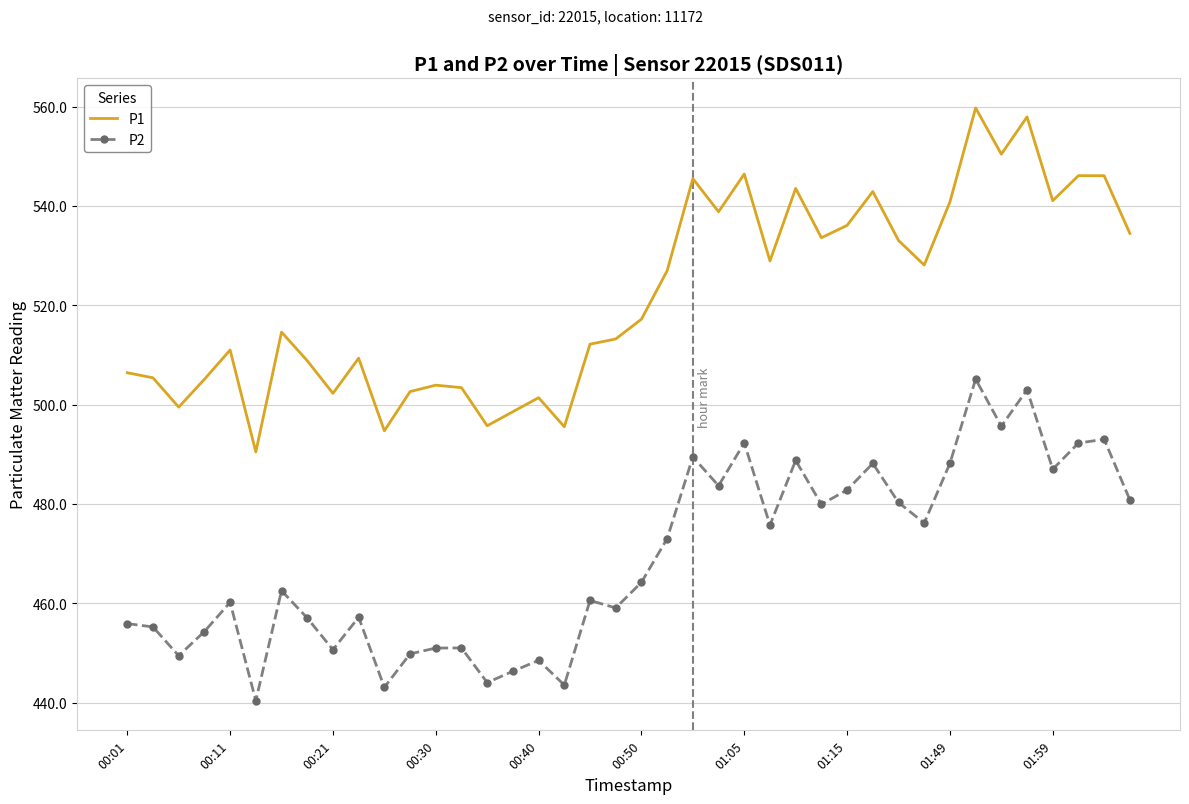

Which series has the largest total across all categories?

P1